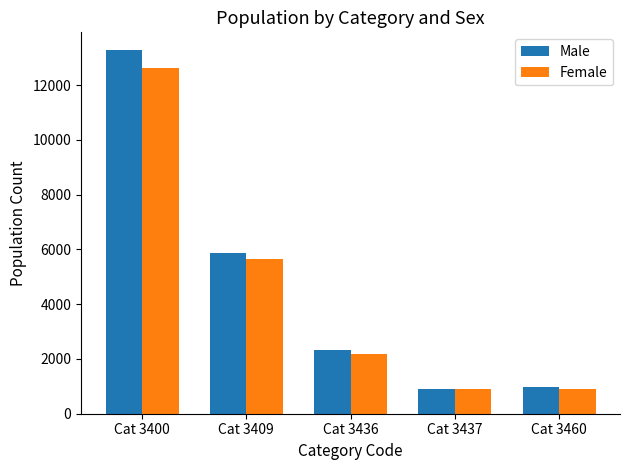

What is the average value of the Female series?

4453